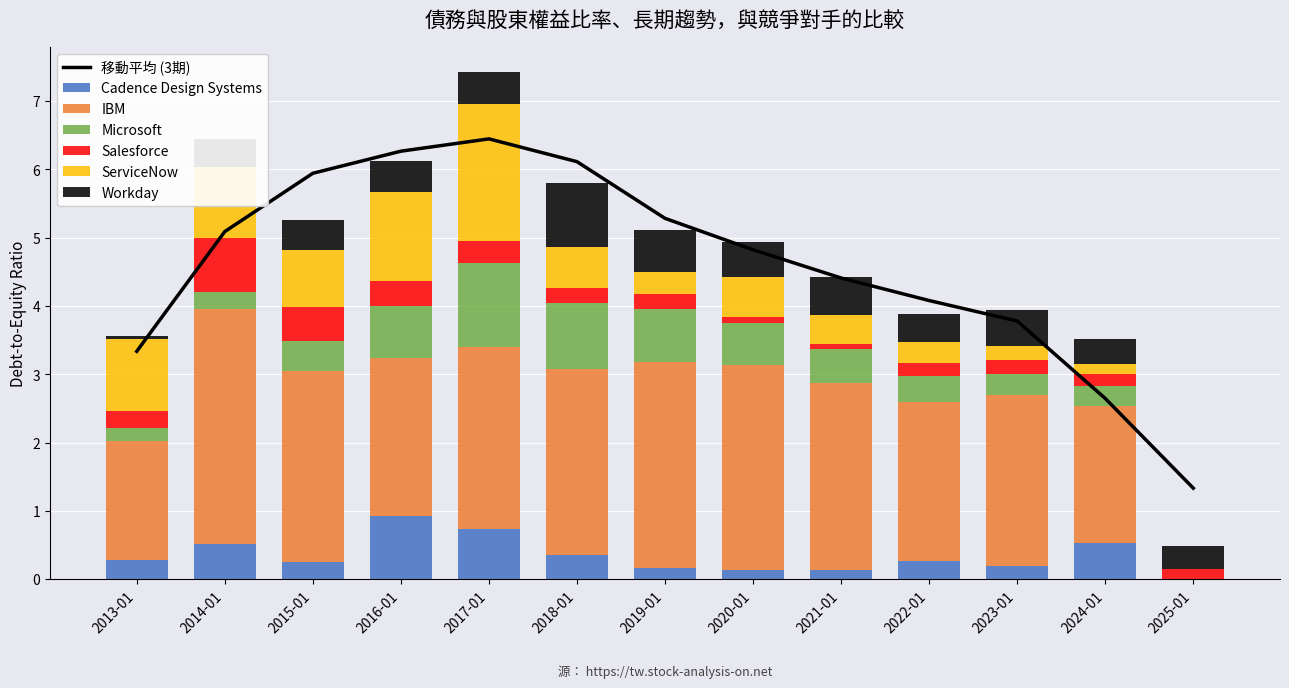

How many bars are there in each group?

6